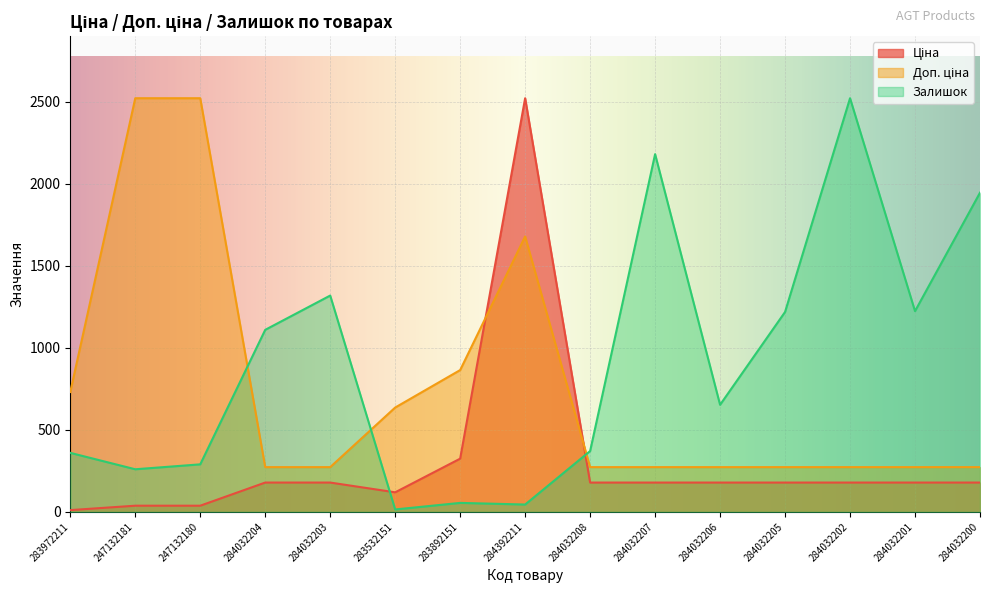

List the series in order of their overall mean, highest first.

Залишок, Доп. ціна, Ціна